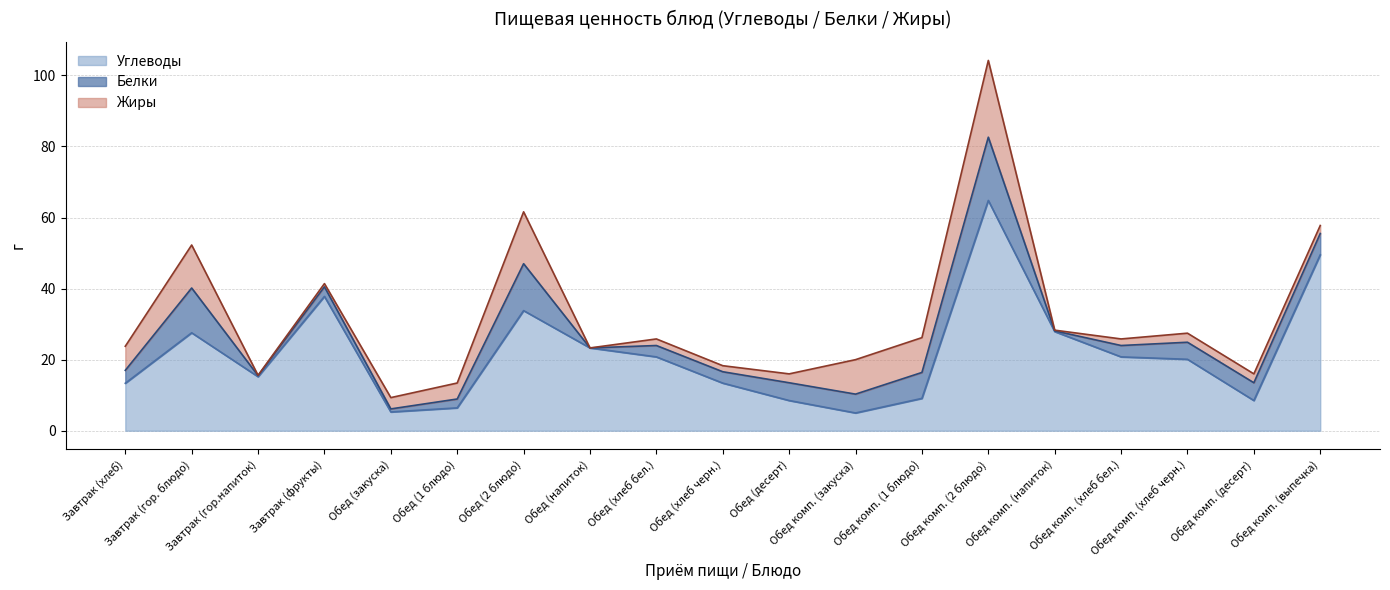

What is the sum of all Жиры values?

98.7